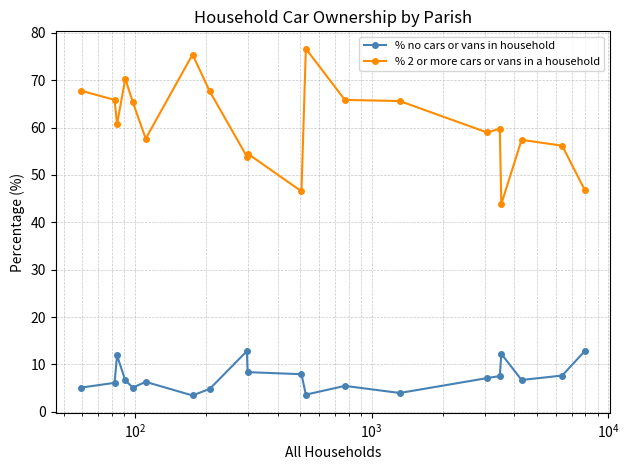

Which series has the widest spread of values?

% 2 or more cars or vans in a household